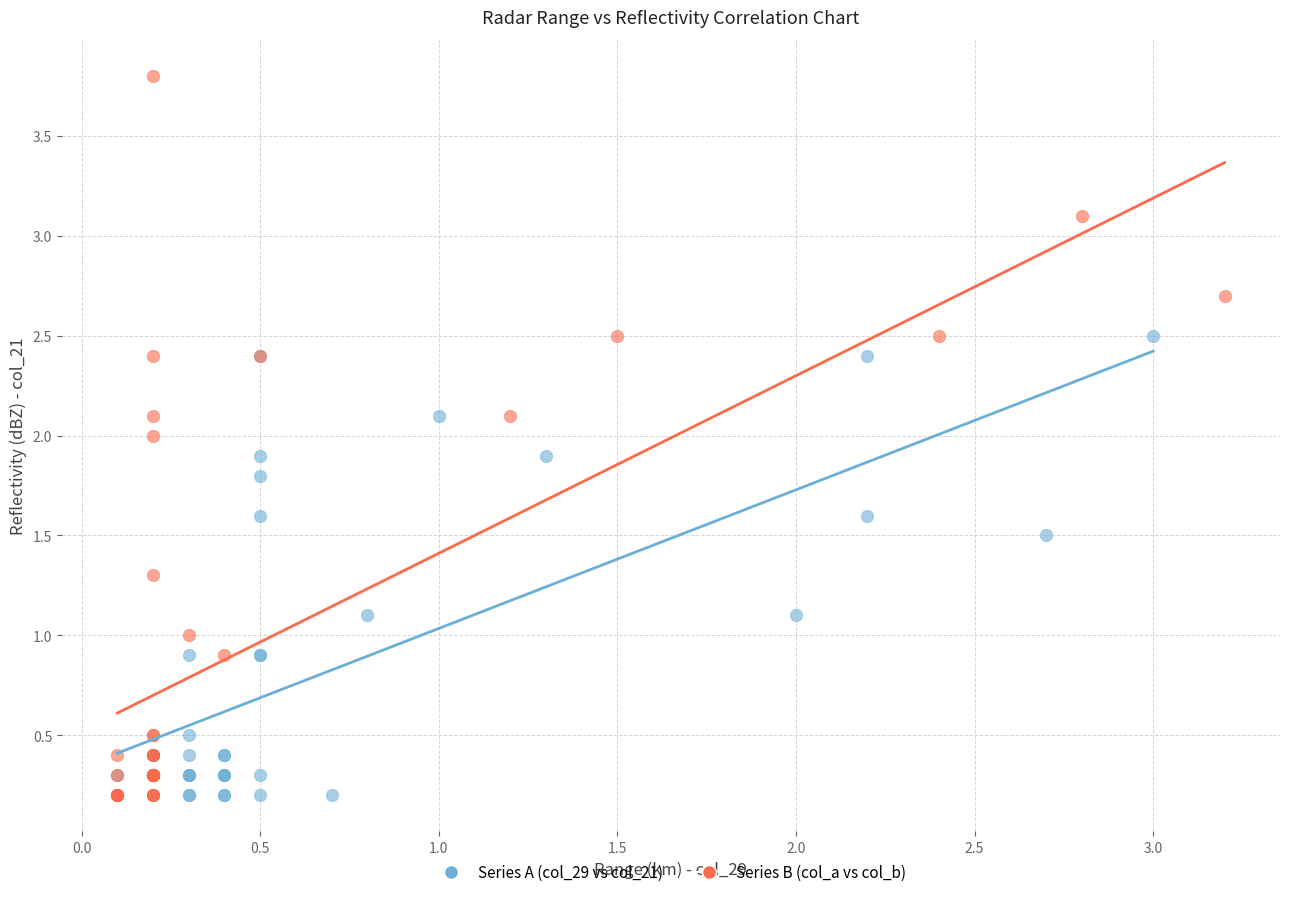

Which series has the widest spread of Y values?

Series B (col_a vs col_b)